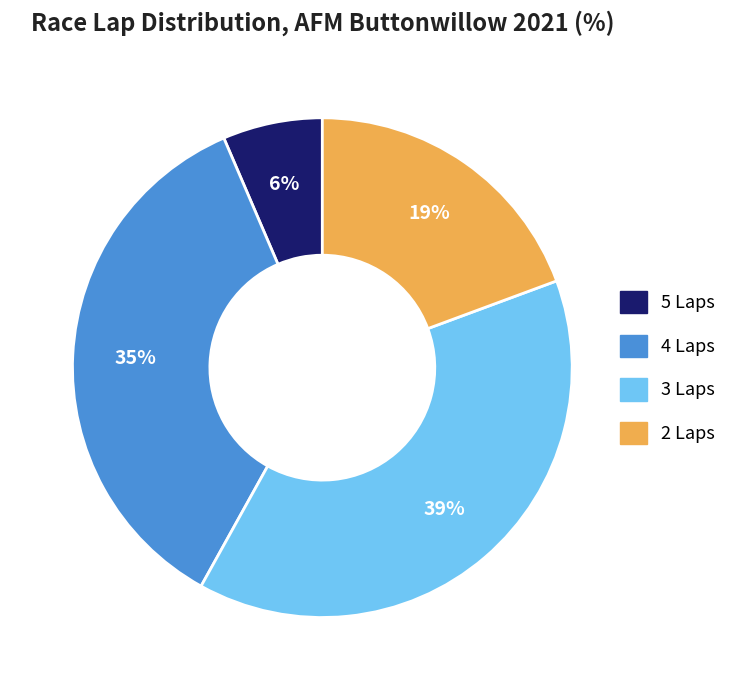

Does any single category account for the majority?

No